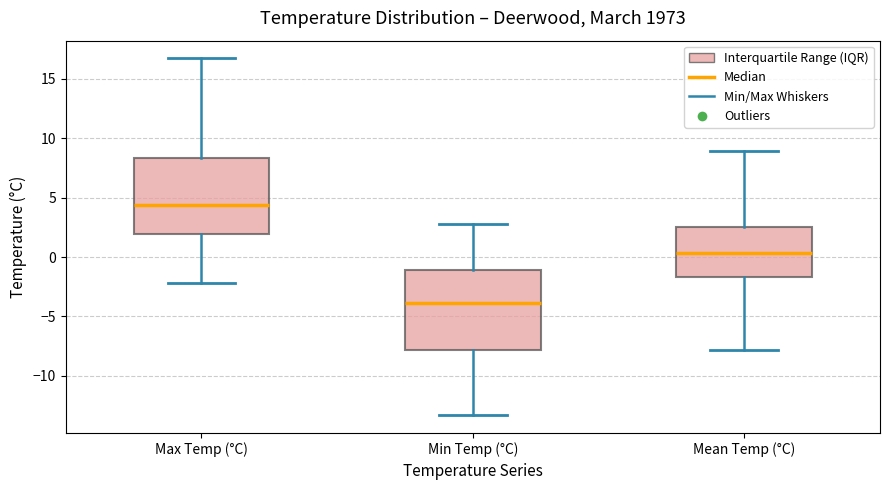

Reading left to right, read every box against the y-axis: the position of its median line, the range the box covers, and the ends of its whiskers. The values are not printed on the chart, so give them approximately, as read against the axis.

Max Temp (°C): median 4.5, box 2.0 to 8.5, whiskers -2.0 to 16.5
Min Temp (°C): median -4.0, box -8.0 to -1.0, whiskers -13.5 to 3.0
Mean Temp (°C): median 0.5, box -1.5 to 2.5, whiskers -8.0 to 9.0